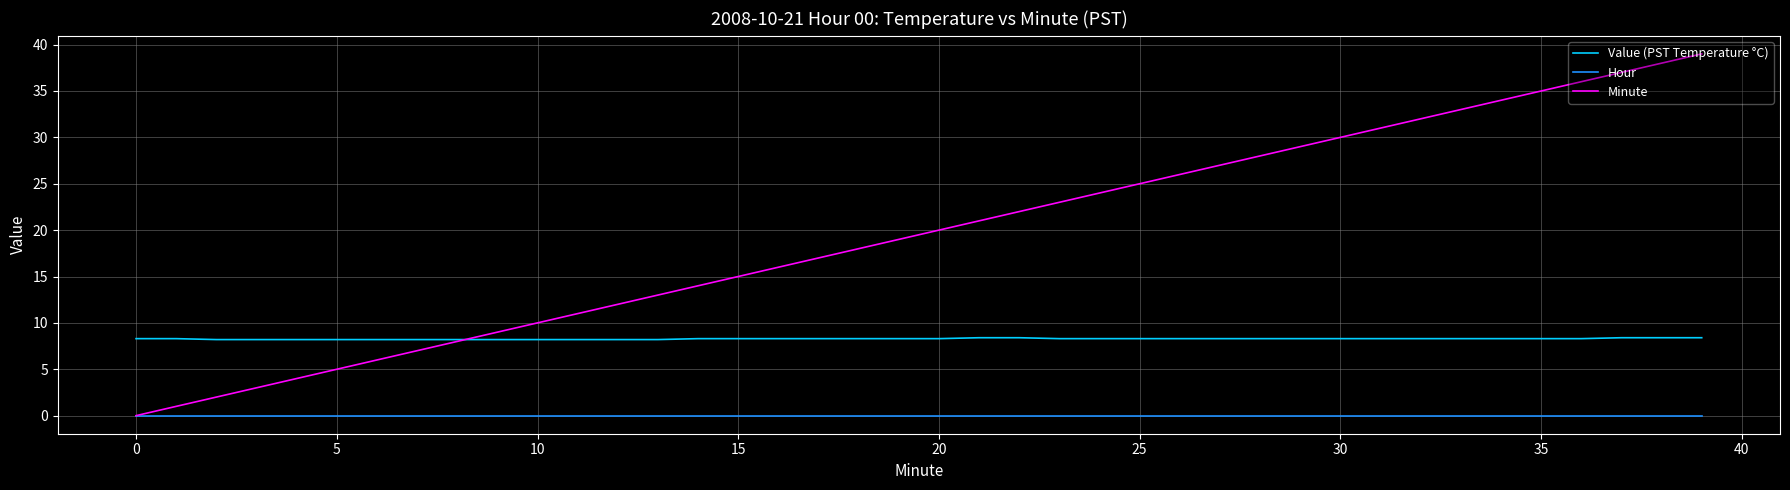

How many Value (PST Temperature °C) values are between 8 and 9?

40